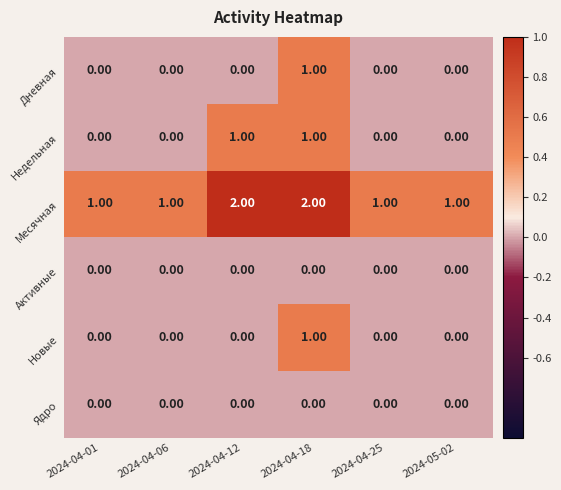

What is the sum of all Месячная values?

8